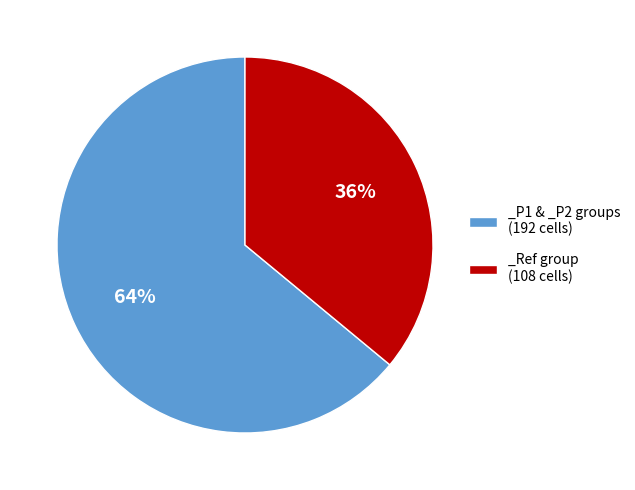

To the nearest percent, what is the difference between the largest and smallest slice percentages?

28%